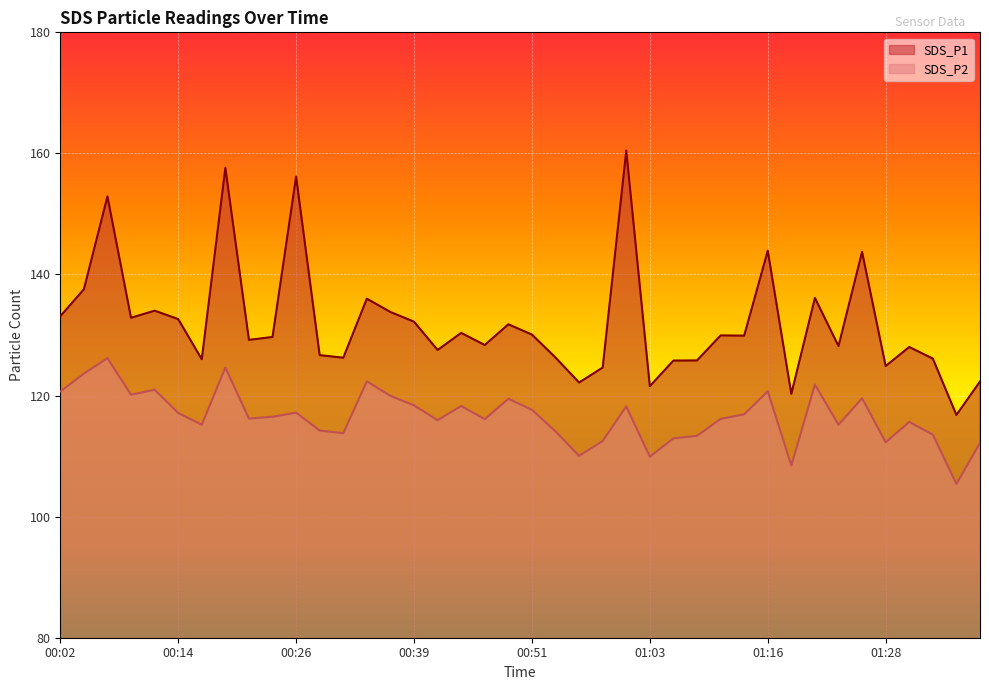

What is the minimum value shown in the chart?

105.4